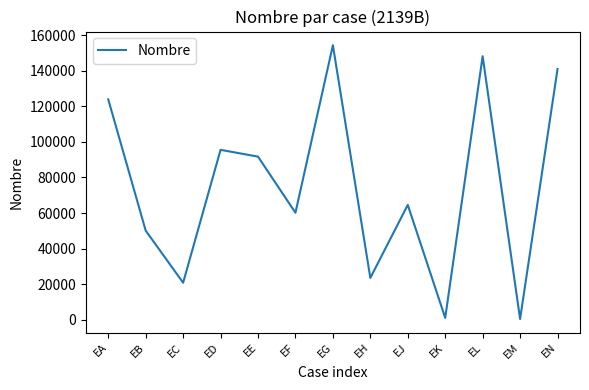

True or false: the data shows 5688 at EH.

False